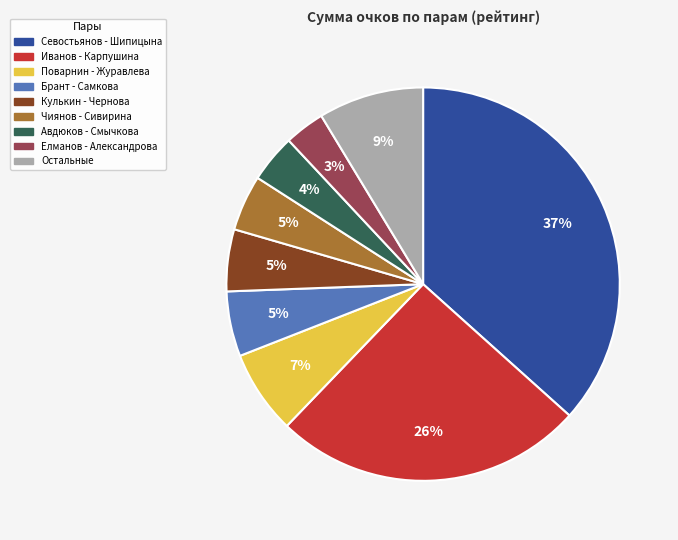

How many slices are in this pie chart?

9